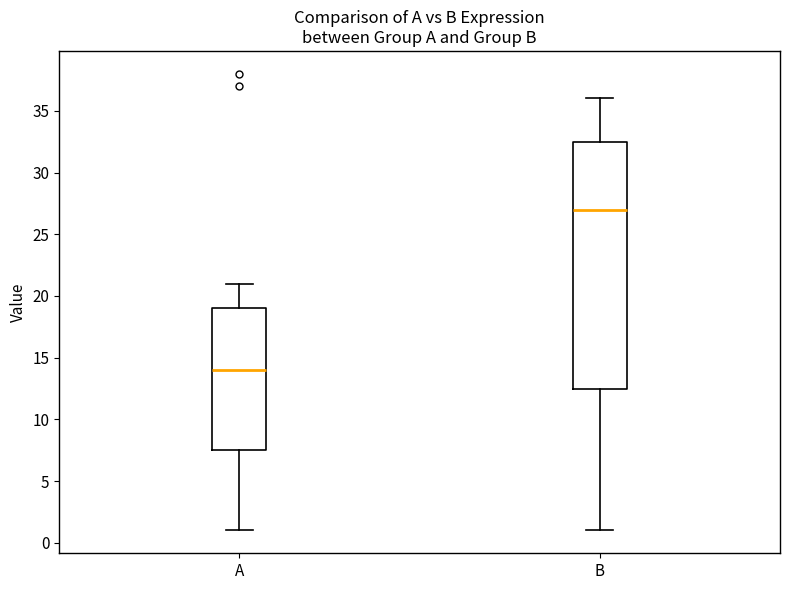

Reading left to right, transcribe this box plot: for each box, give where its median line is, the range the box spans, and where its two whiskers end, as read against the y-axis. The values are not printed on the chart, so give them approximately, as read against the axis.

A: median 14.0, box 7.5 to 19.0, whiskers 1.0 to 21.0
B: median 27.0, box 12.5 to 32.5, whiskers 1.0 to 36.0